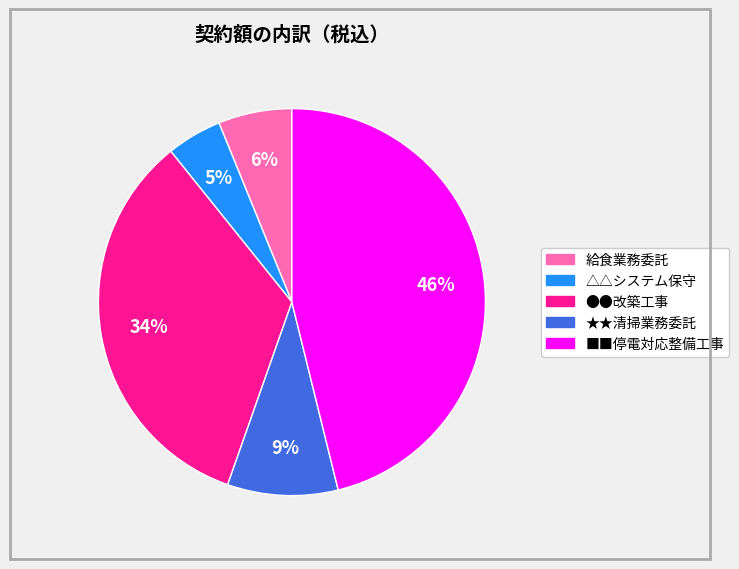

Do ★★清掃業務委託 and △△システム保守 together represent more than half of the pie?

No